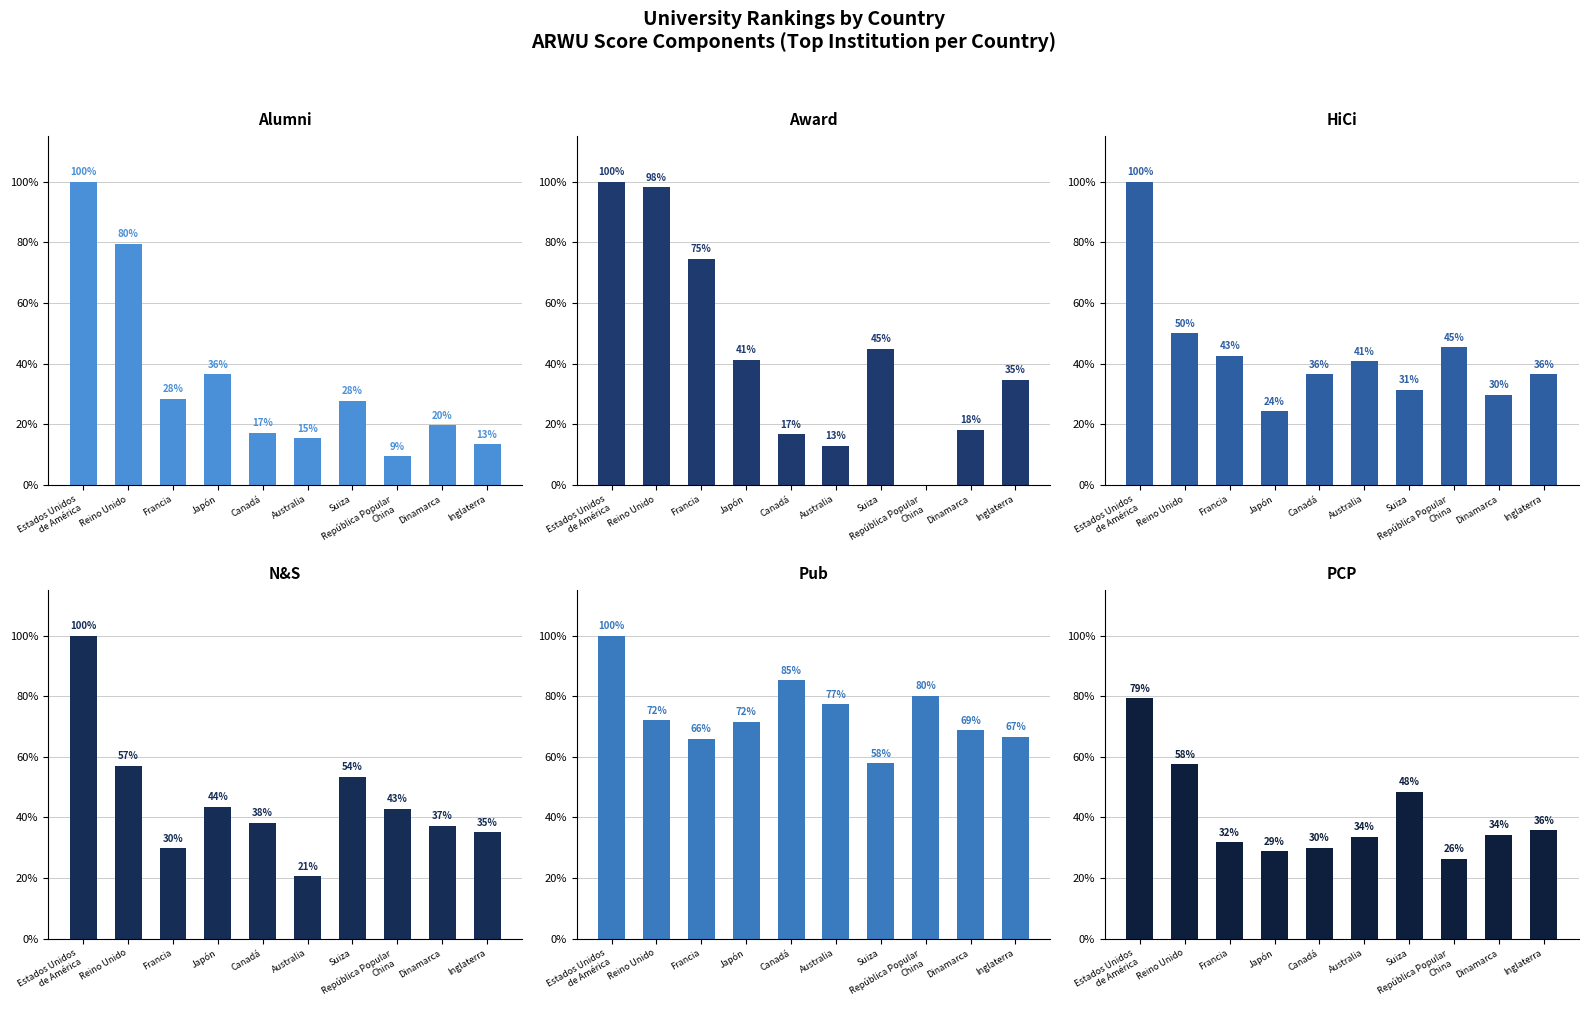

At which category is the sum across all series the highest?

Estados Unidos
de América